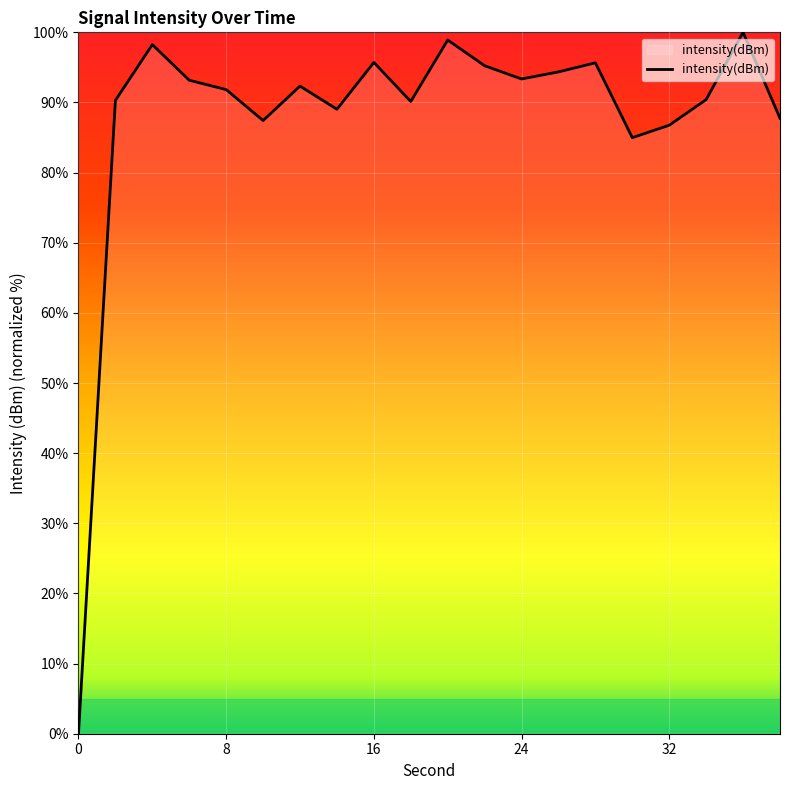

What is the difference between the maximum and minimum values?

100.0